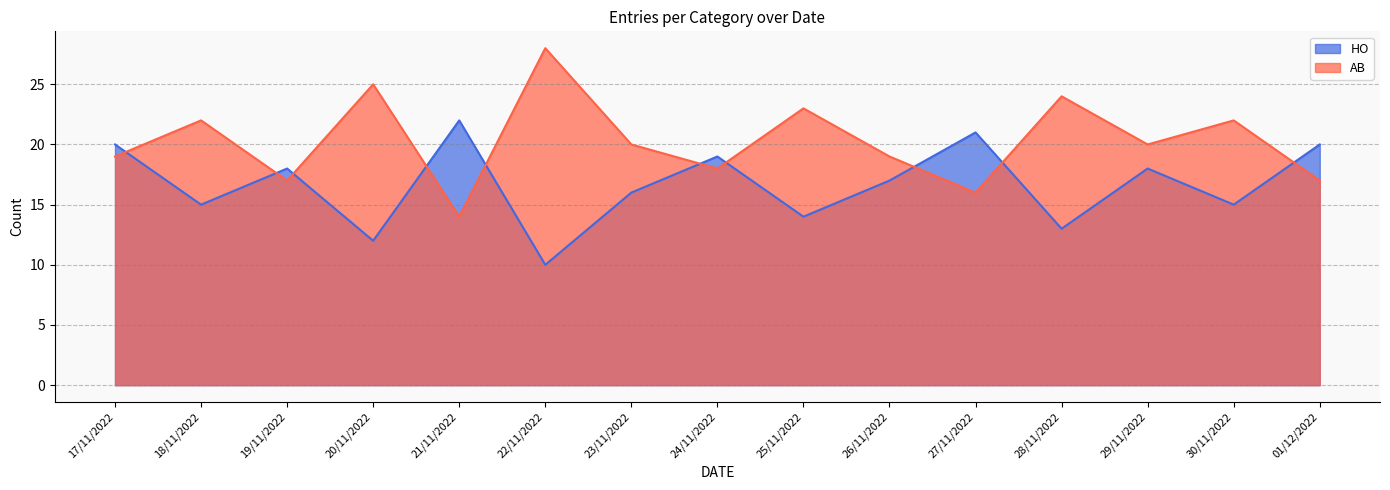

At which label does HO reach its peak?

21/11/2022